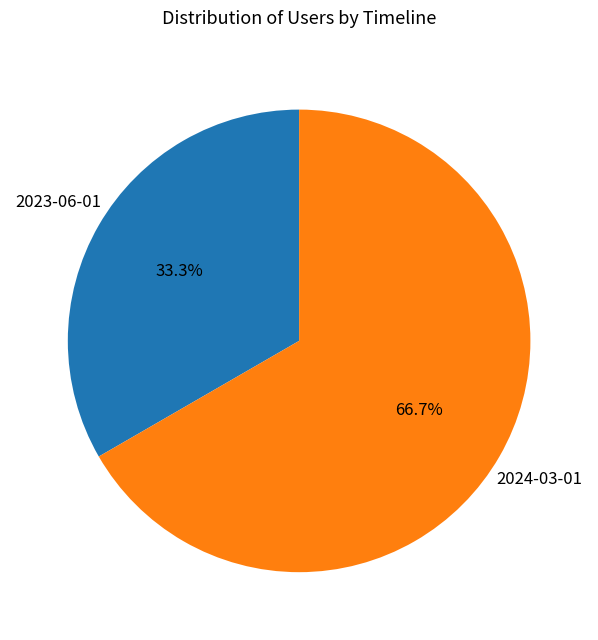

Is there any slice that represents more than half of the pie?

Yes